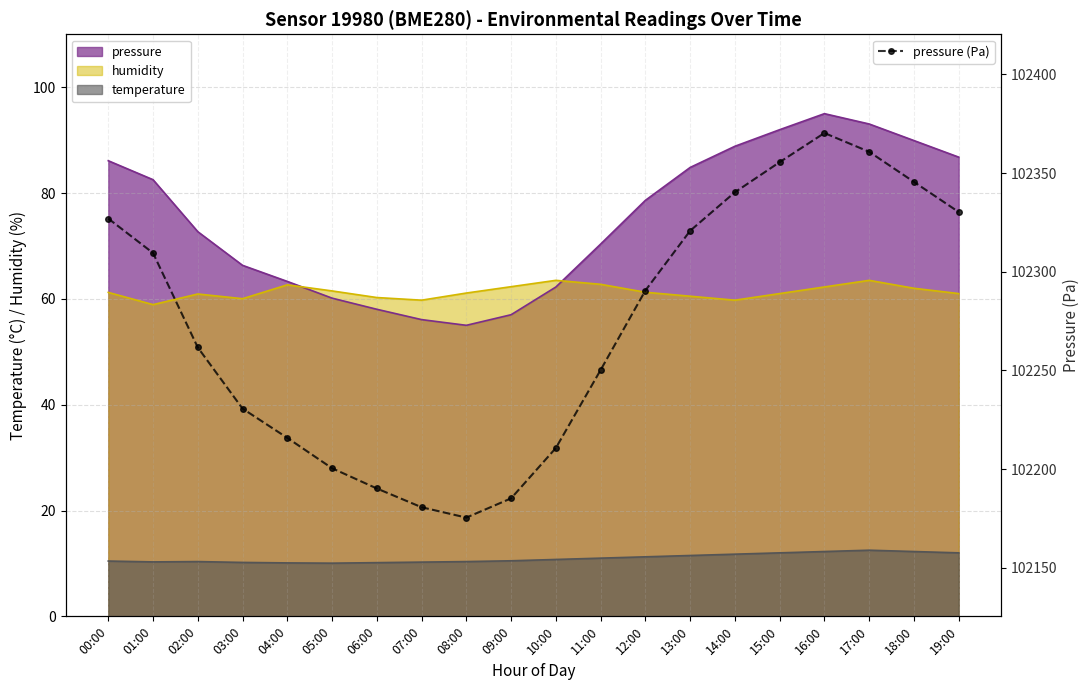

Rank the categories by value from lowest to highest.

08:00, 07:00, 09:00, 06:00, 05:00, 10:00, 04:00, 03:00, 11:00, 02:00, 12:00, 01:00, 13:00, 00:00, 19:00, 14:00, 18:00, 15:00, 17:00, 16:00